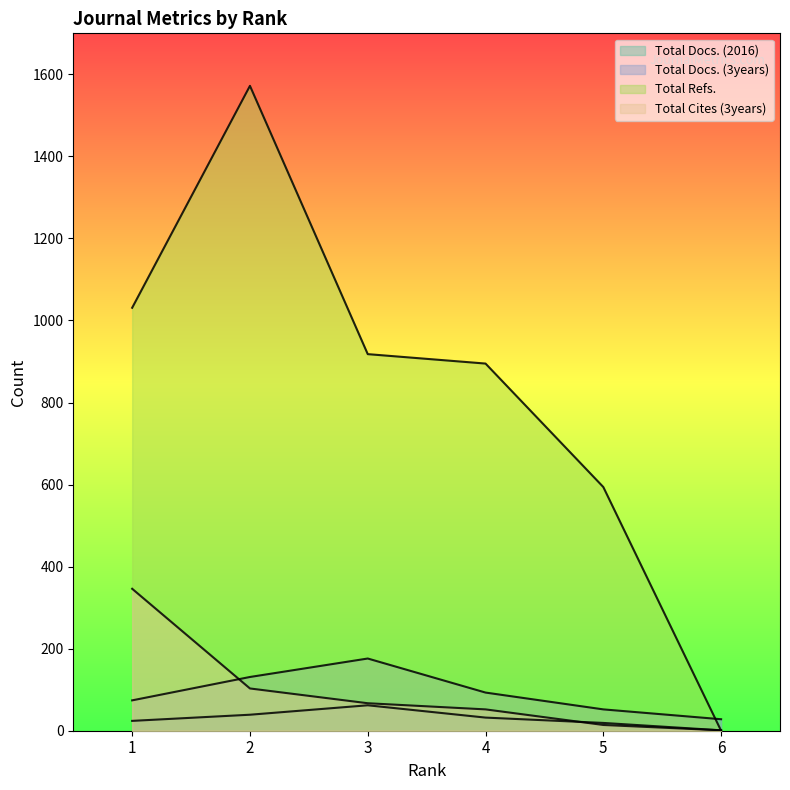

At 2, list the series in order from smallest to largest.

Total Docs. (2016), Total Cites (3years), Total Docs. (3years), Total Refs.